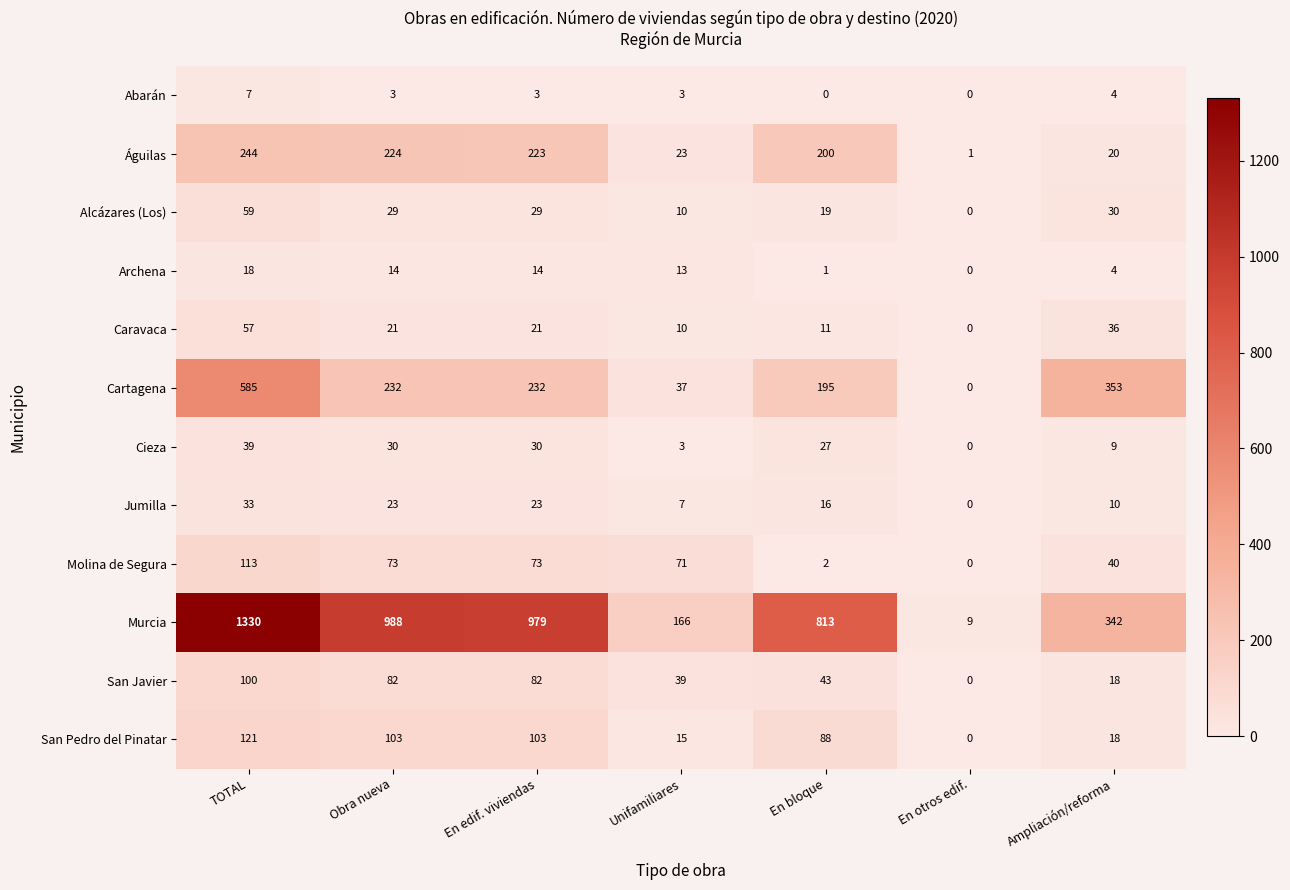

At which category does the chart reach its peak across all series?

TOTAL